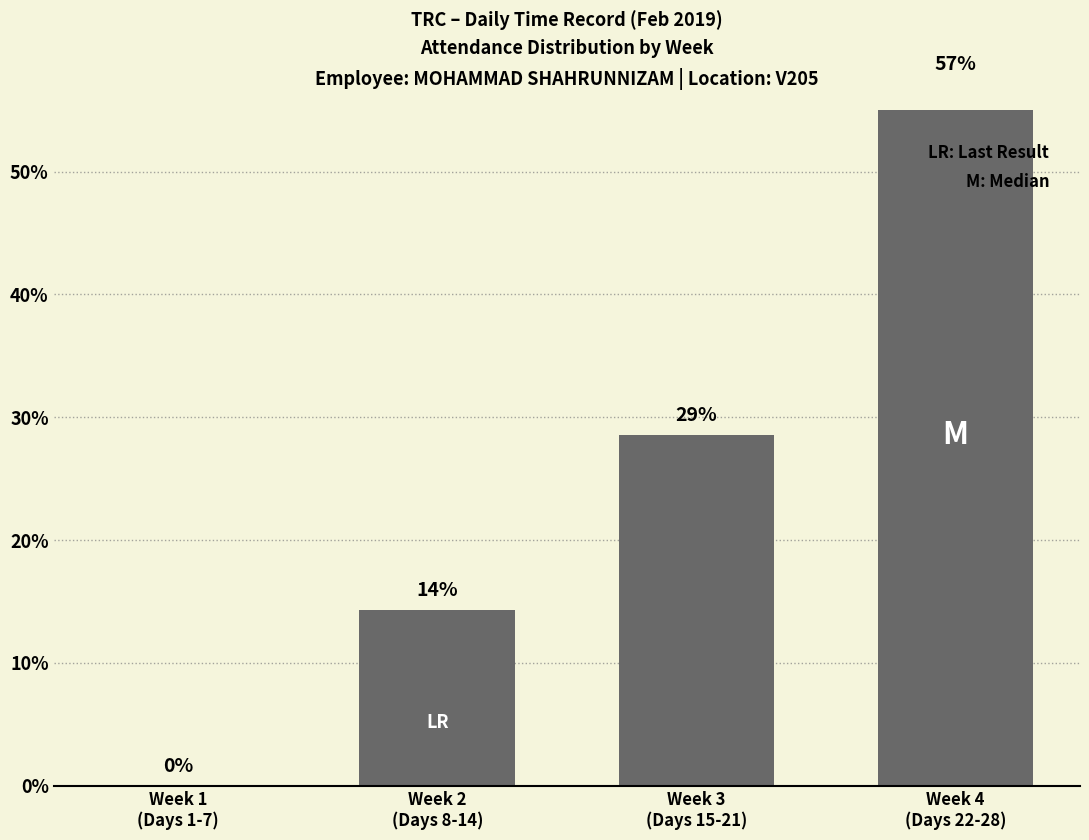

What is the difference between the maximum and second lowest values?

42.9